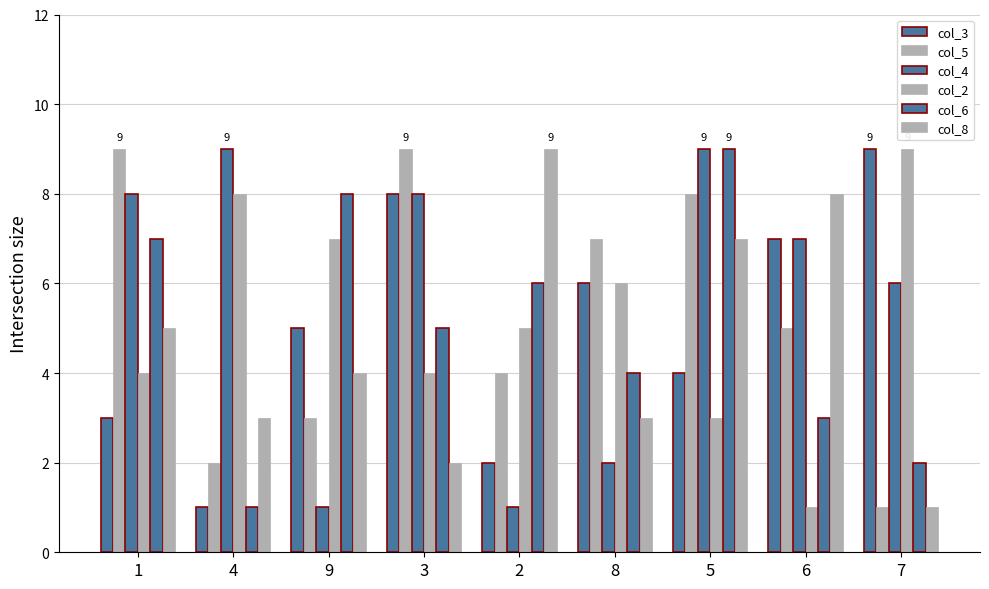

What is the difference between the highest and lowest values at 5?

6